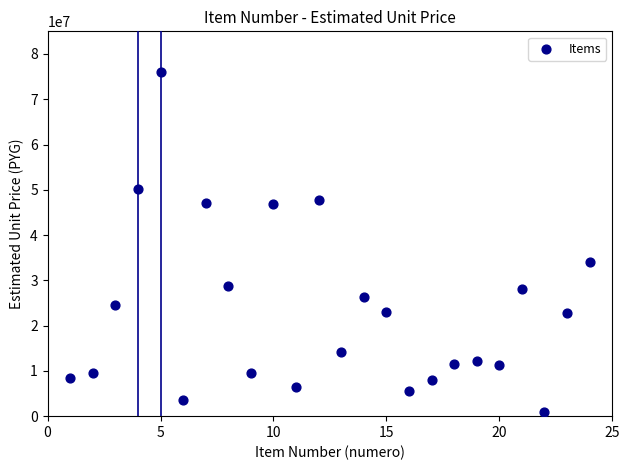

What is the range of Y values (max minus min)?

75057700